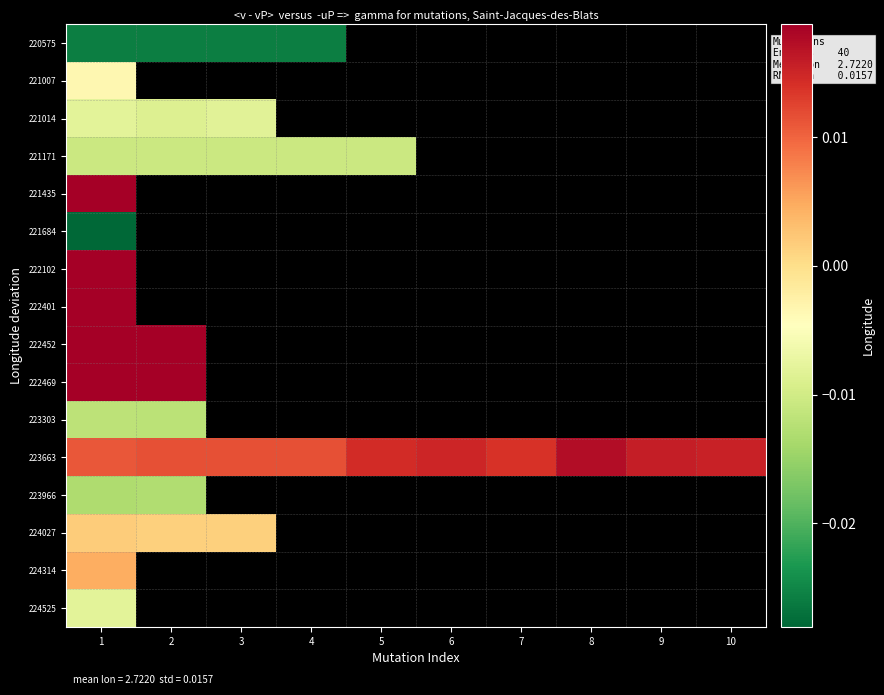

At how many categories does at least one series exceed 0?

10